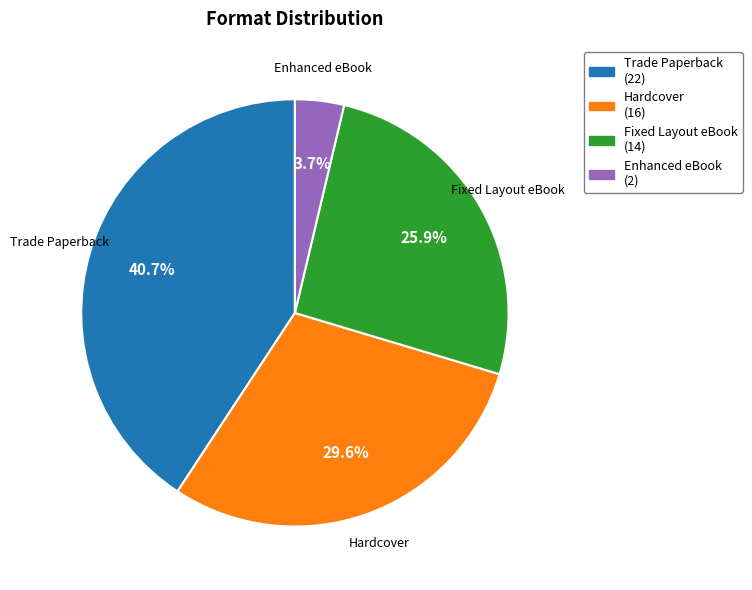

To the nearest percent, what portion does Hardcover represent?

30%